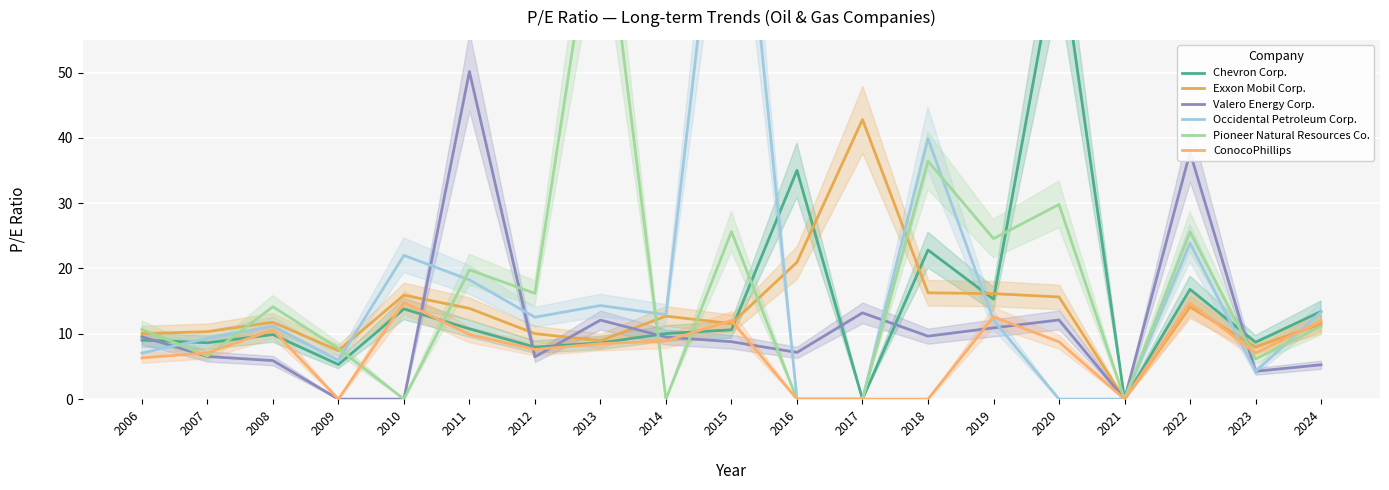

What is the difference between the second highest and minimum values in the Pioneer Natural Resources Co. series?

36.4